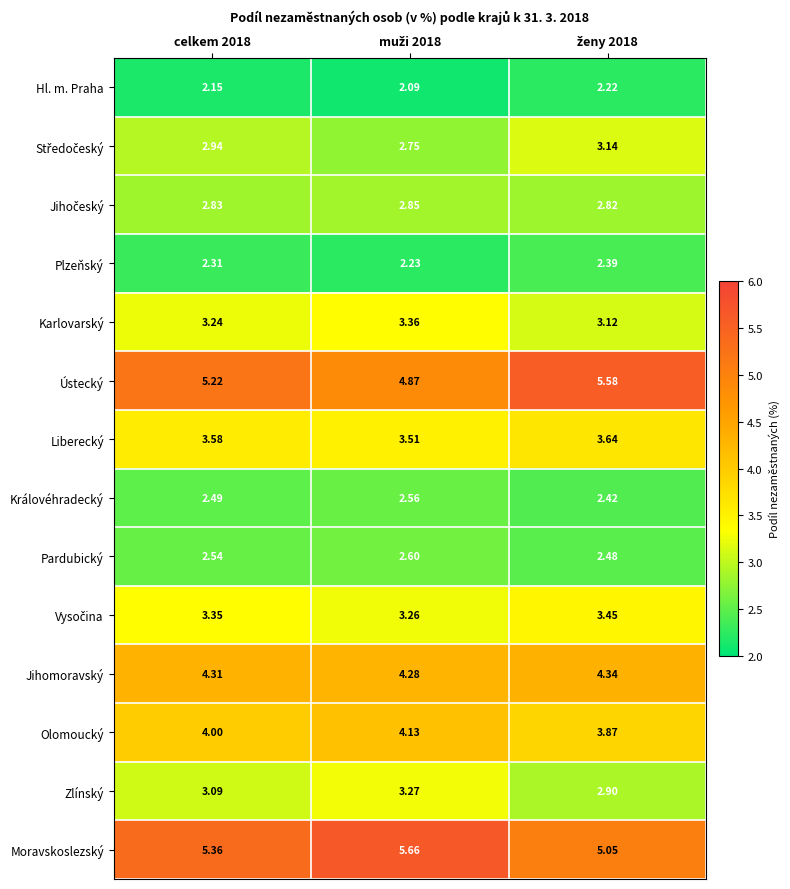

Which series has the largest total across all categories?

Moravskoslezský